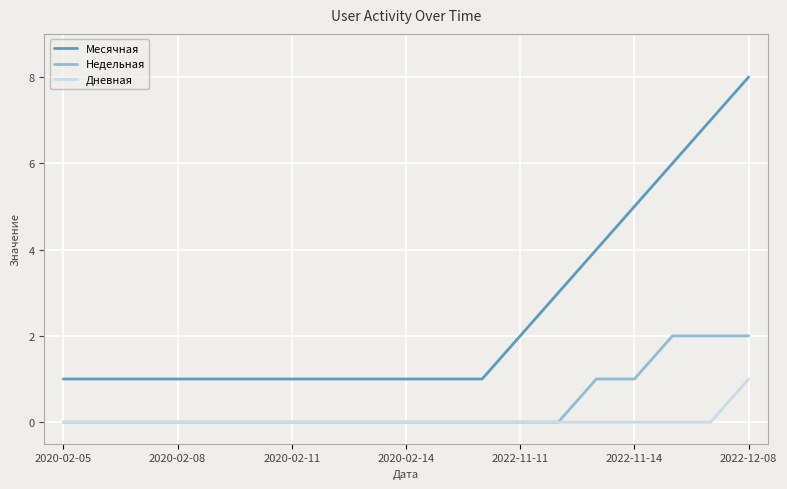

Which series has the largest total across all categories?

Месячная